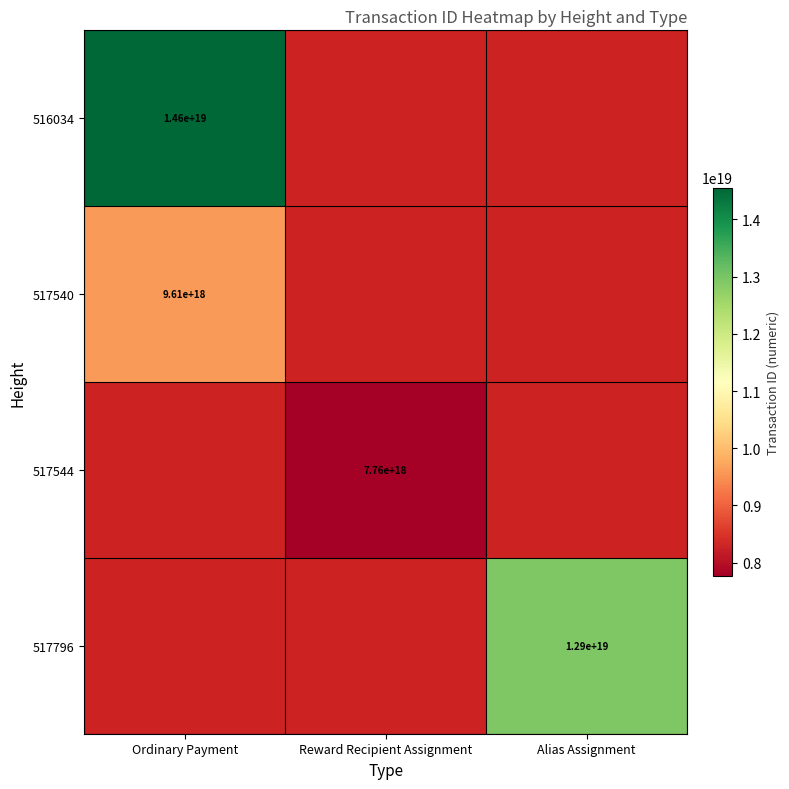

The 517796 series shows 12900000000000000000 at Alias Assignment. True or false?

True